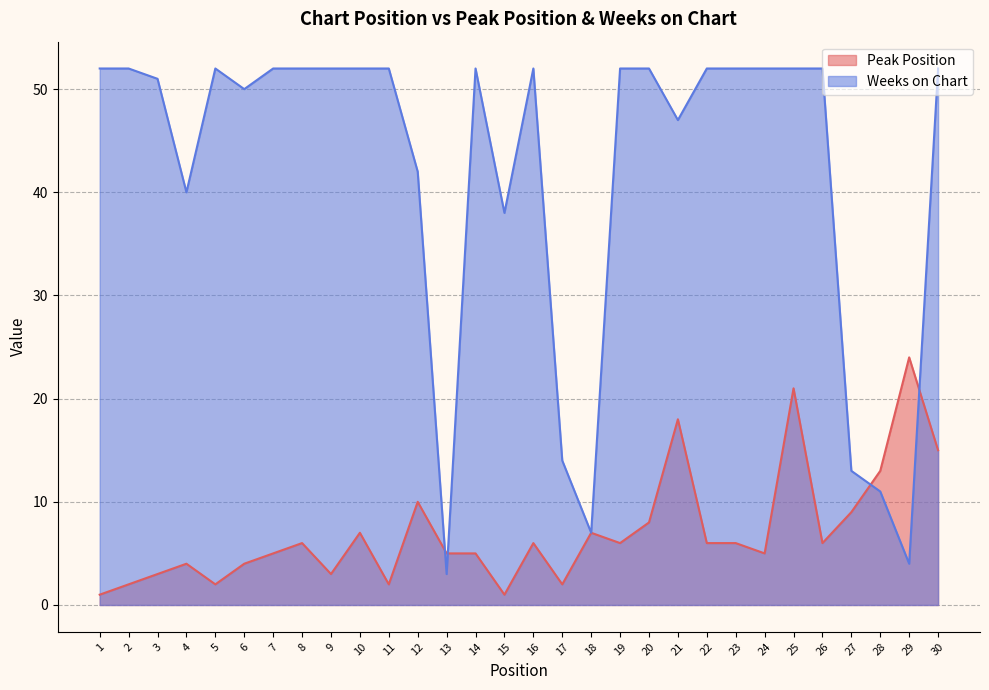

The value of Weeks on Chart at 23 is 52. True or false?

True